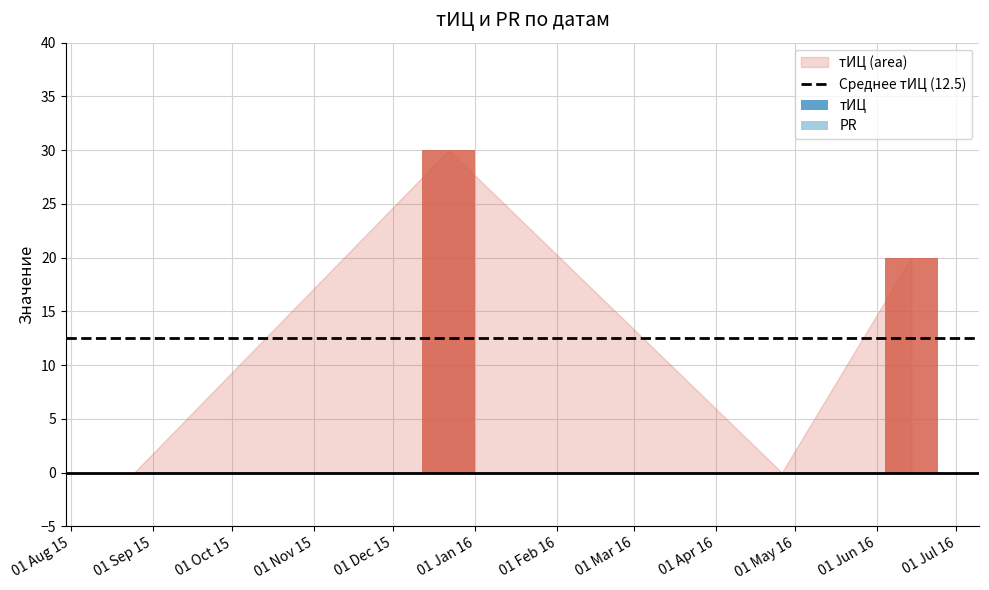

What is the sum of all values?

50